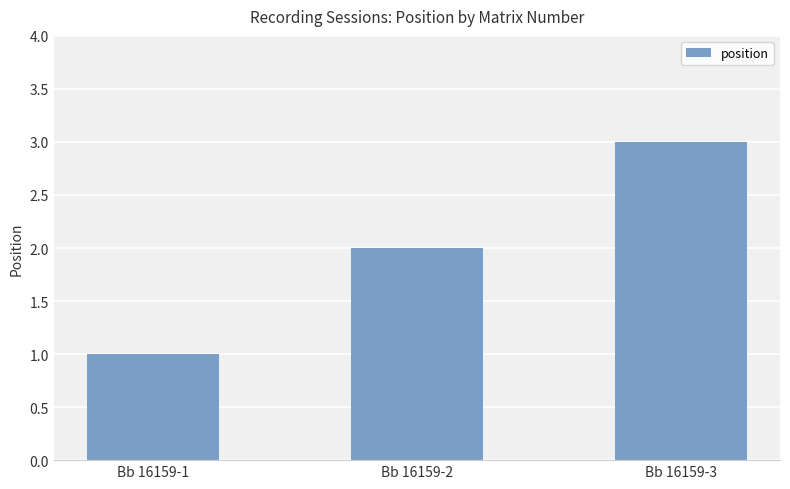

What is the sum of the values at Bb 16159-3 and Bb 16159-1?

4